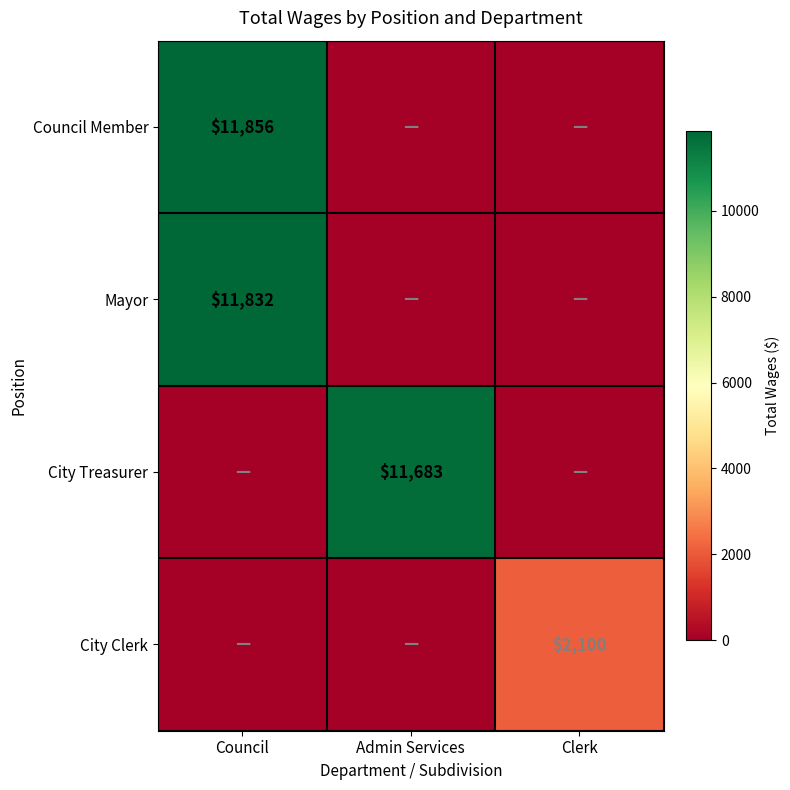

The Council Member series shows 16285 at Council. True or false?

False